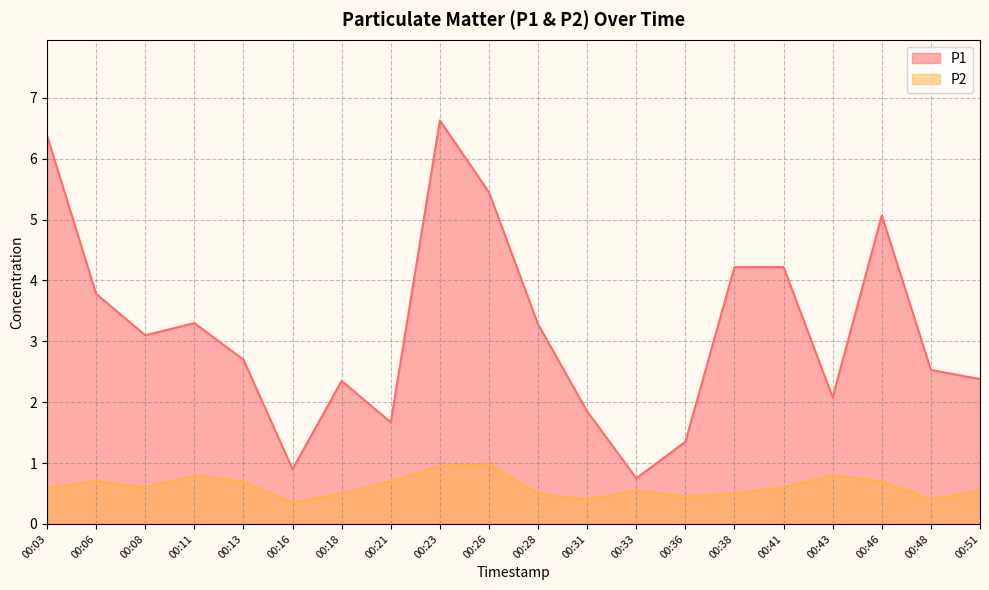

The value of P2 at 00:28 is 0.5. True or false?

True